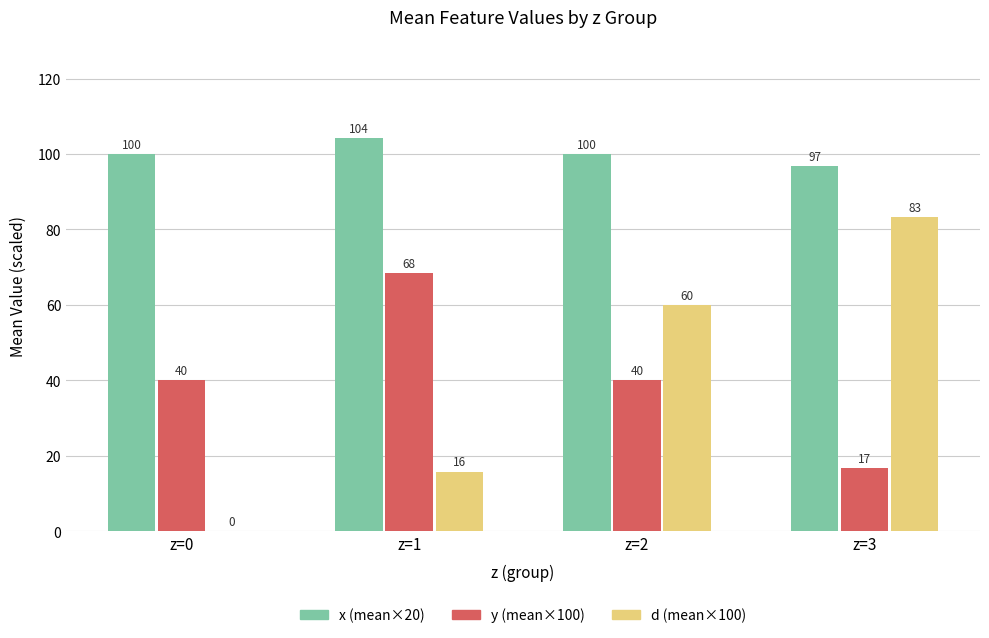

What is the sum of all d (mean×100) values?

159.1